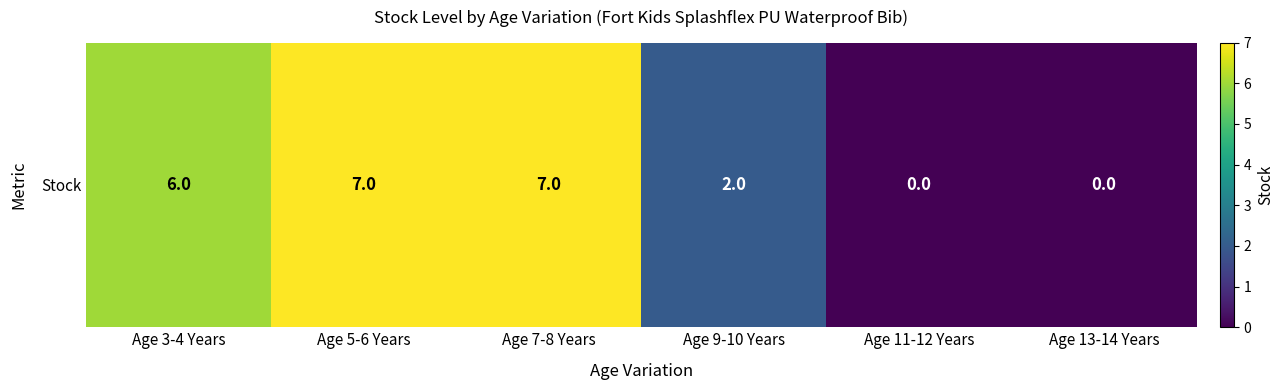

What is the maximum value shown in the chart?

7